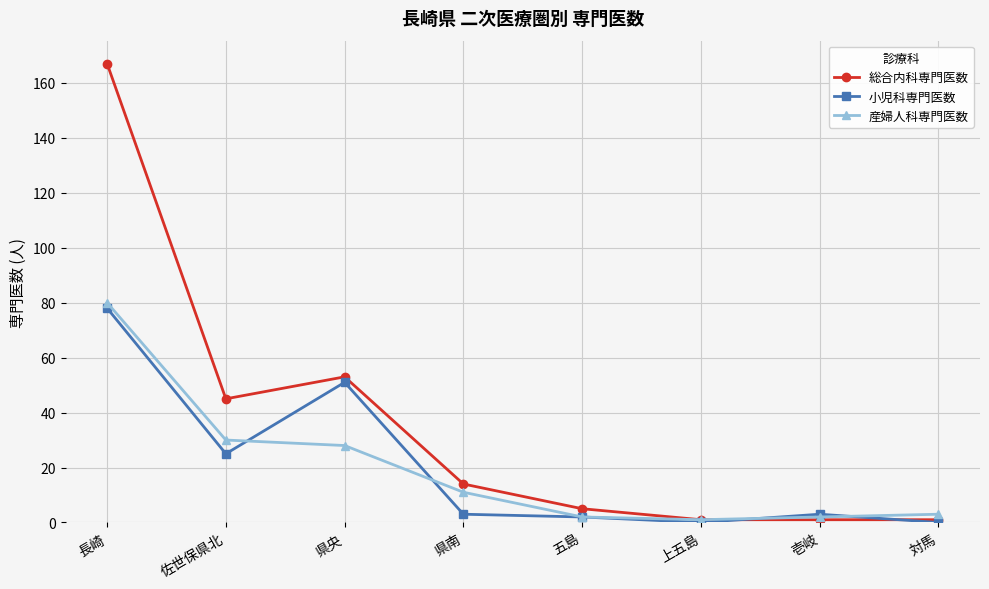

Count the number of data series in this chart.

3